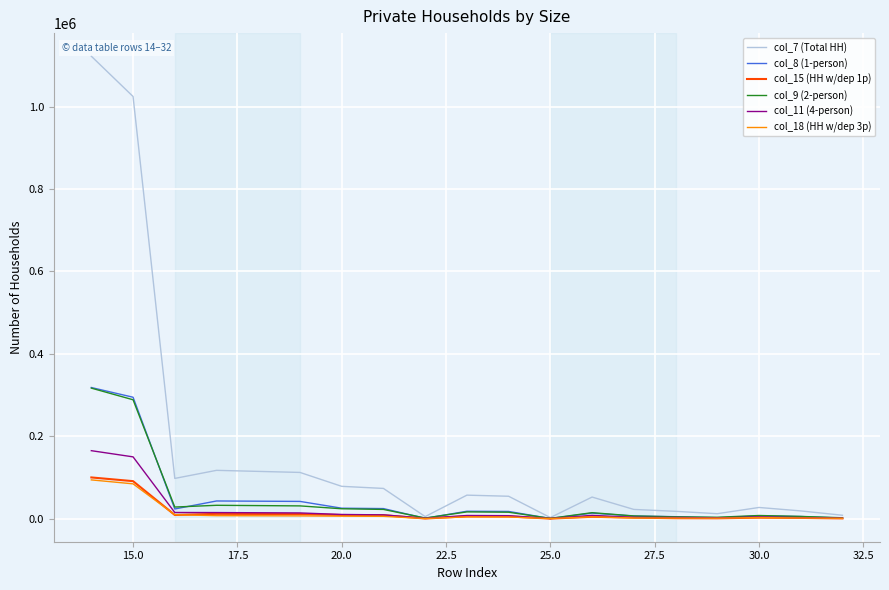

What is the maximum value shown in the chart?

1122443